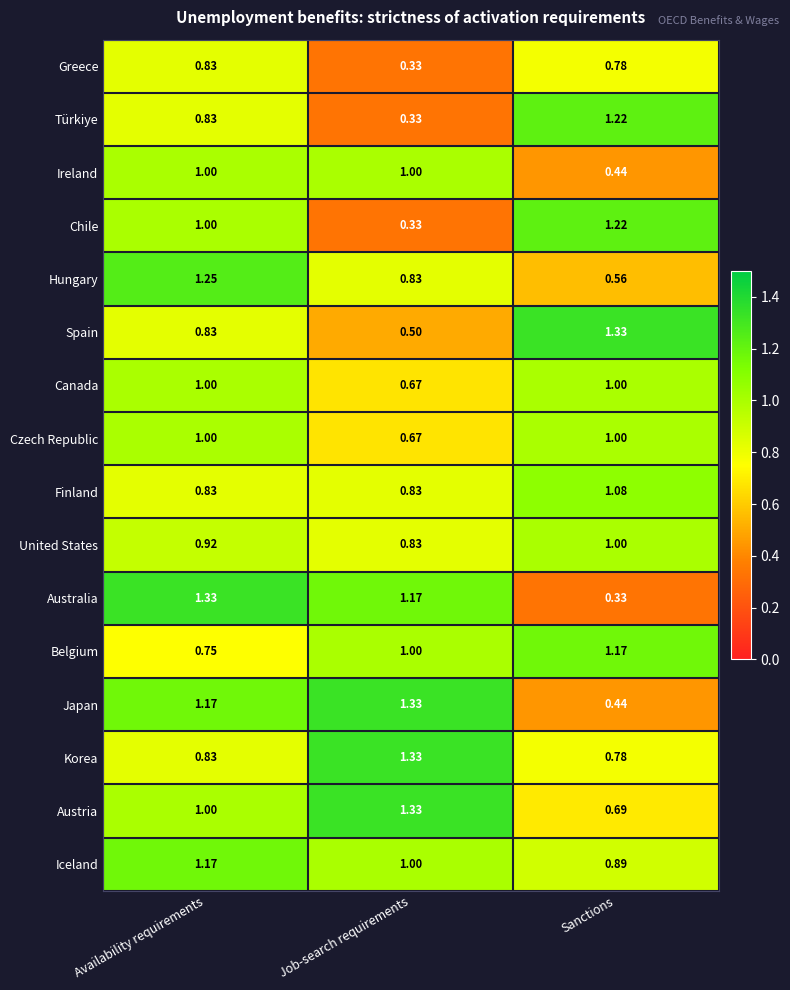

Which series changed the most between Availability requirements and Job-search requirements?

Chile